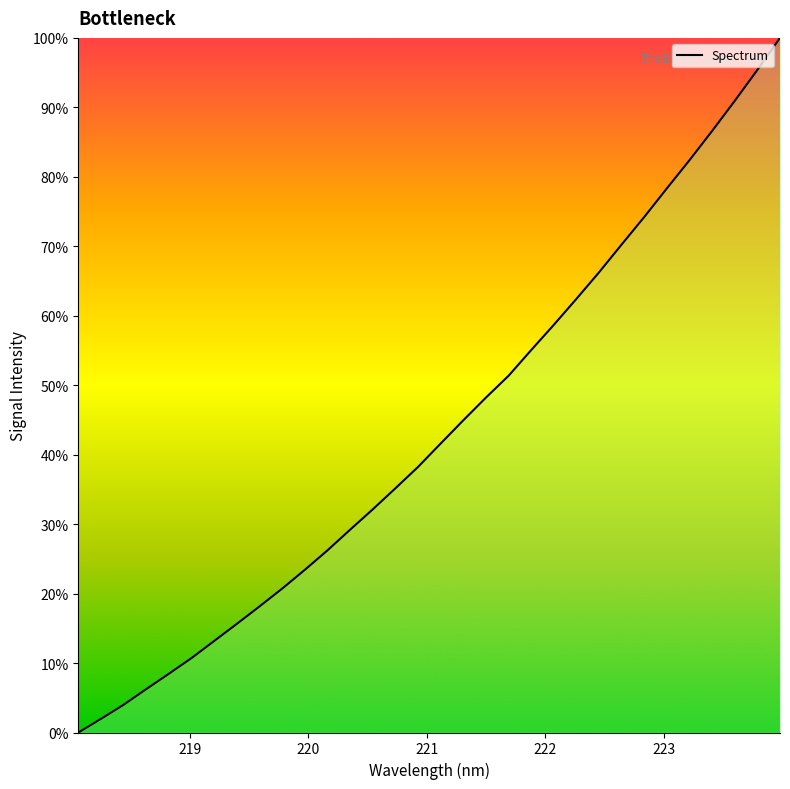

What is the maximum value shown in the chart?

100.0